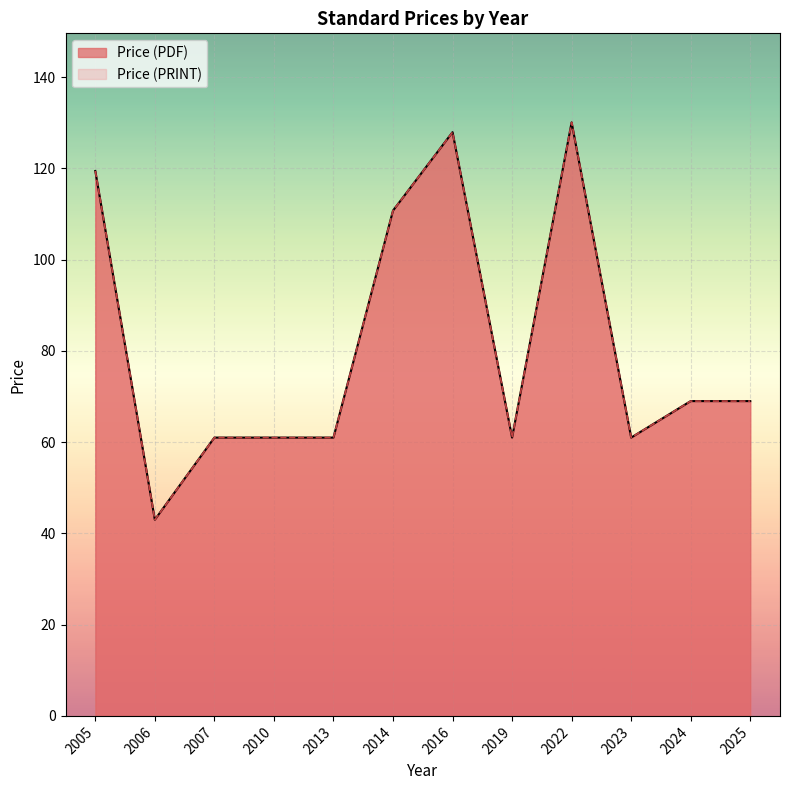

True or false: Price (PRINT) has a value of 106.0 at 2013.

False